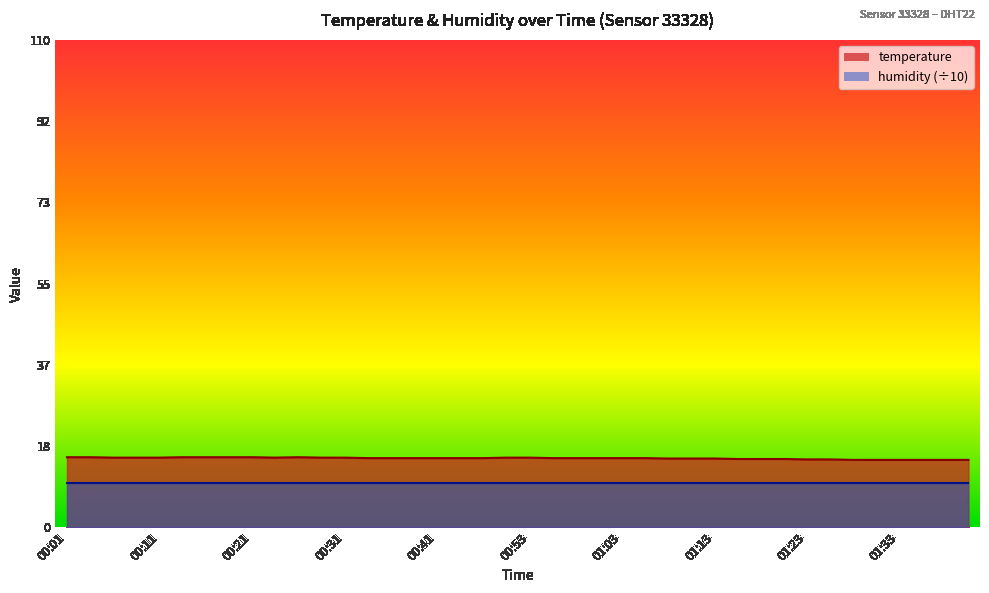

Does the chart have visible grid lines?

No